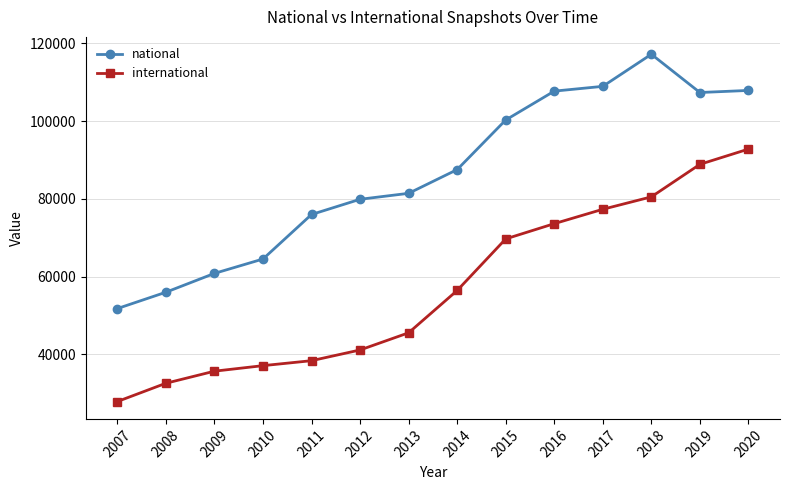

How many values in the international series are below 56433?

7